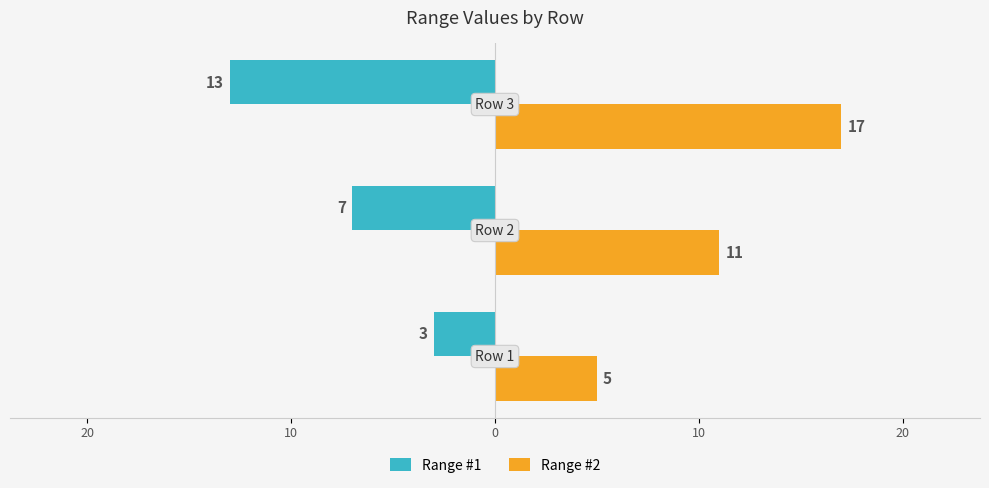

What are all the series names shown in the legend?

Range #1, Range #2